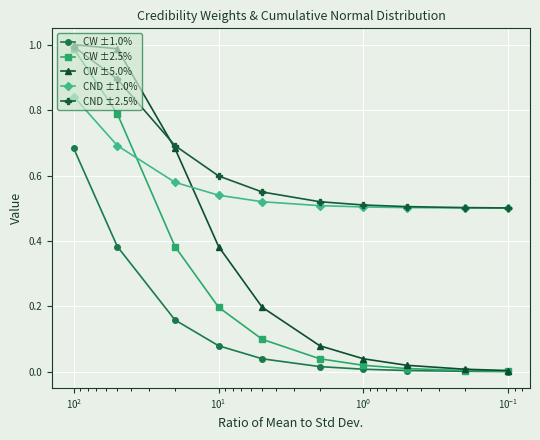

What is the difference between the maximum and minimum values in the CND ±1.0% series?

0.3